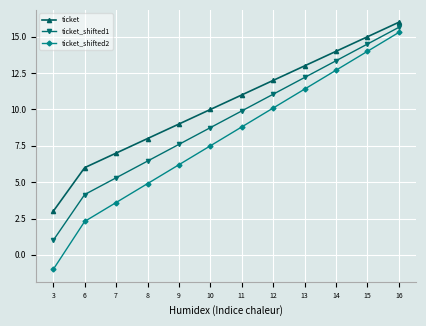

At which label is ticket closest to 9?

9